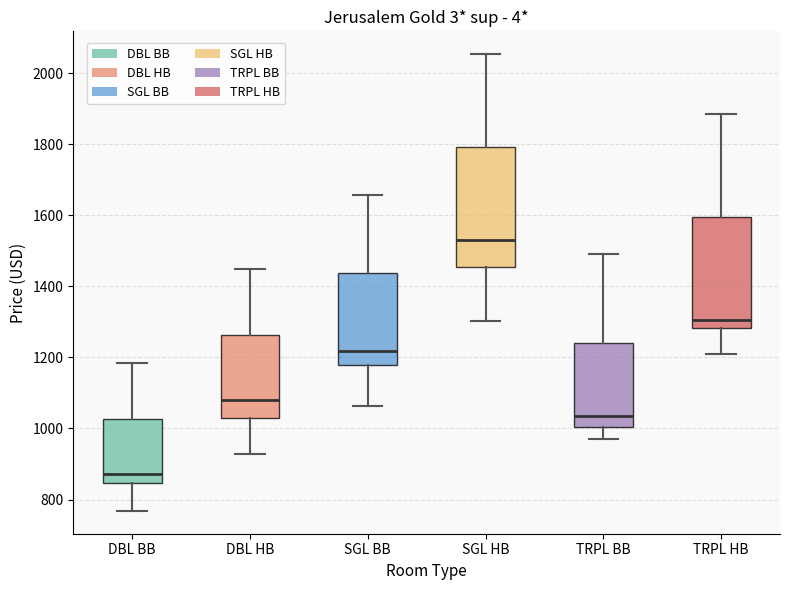

Which box is the tallest, from its lower edge to its upper edge?

SGL HB